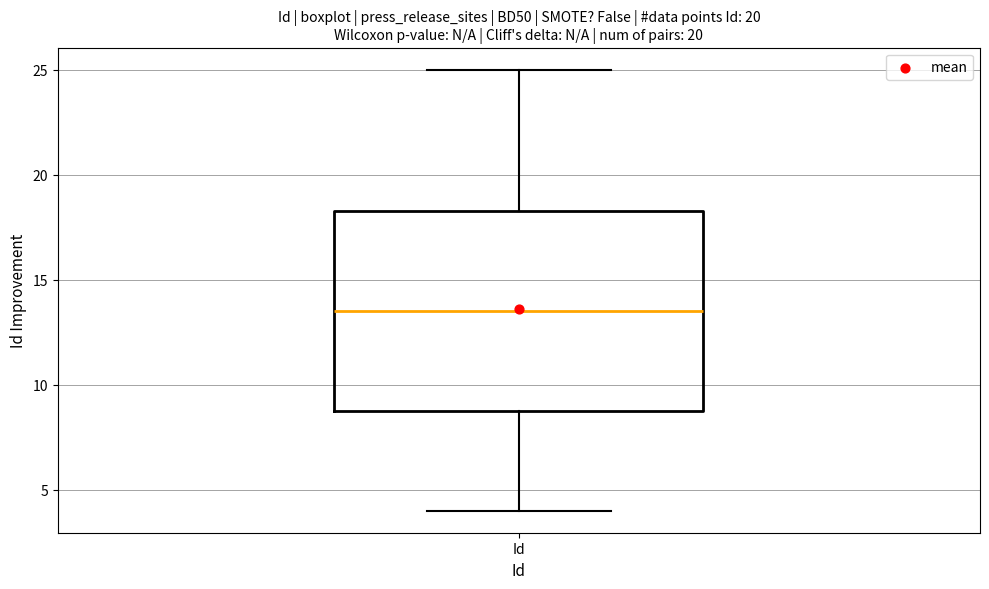

Read this box plot against the y-axis: the position of the median line, the range covered by the box, and the ends of both whiskers. The values are not printed on the chart, so give them approximately, as read against the axis.

median 13.5, box 9.0 to 18.5, whiskers 4.0 to 25.0